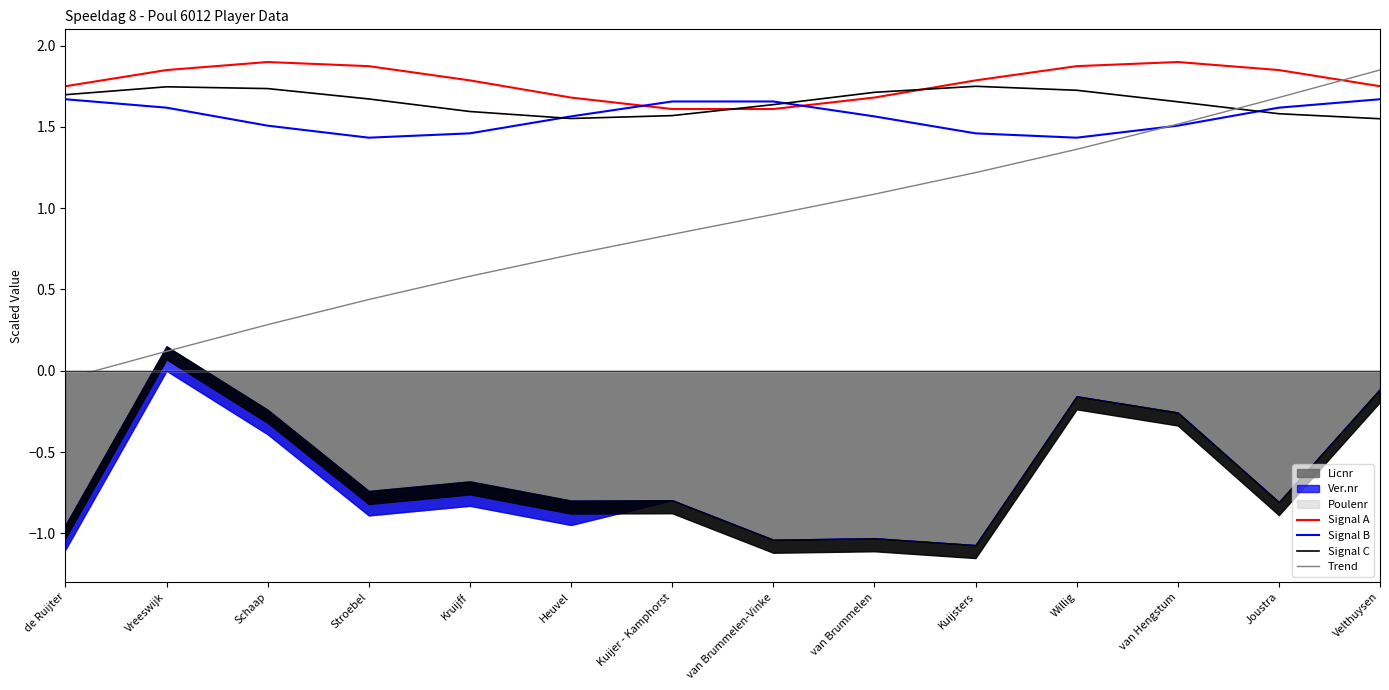

At which label is Signal B closest to 1?

Stroebel